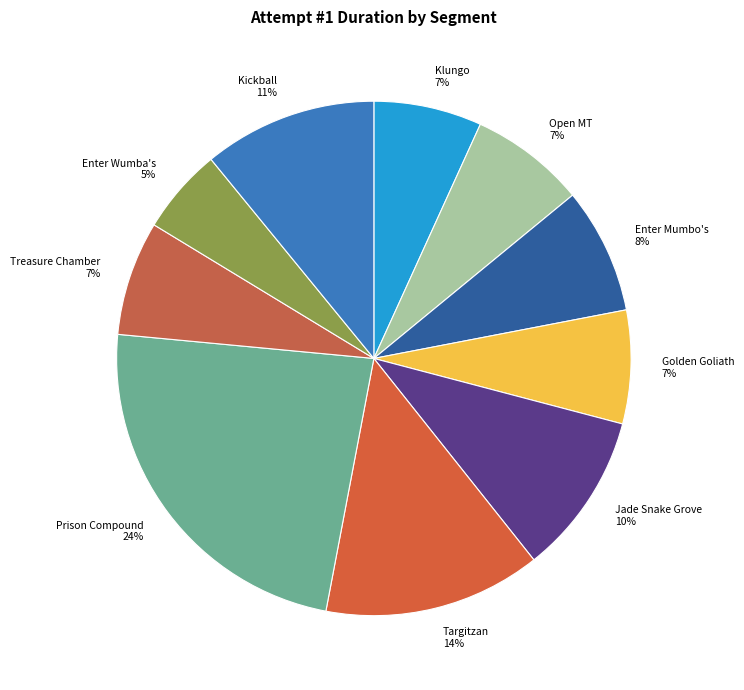

Count the number of slices in the pie.

10